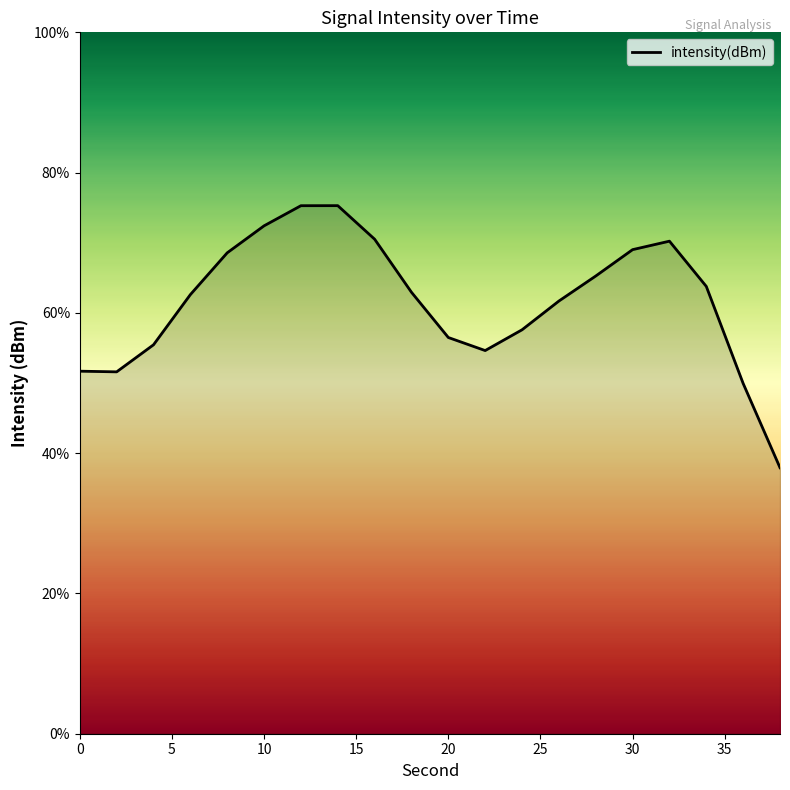

How many lines are shown in the chart?

1